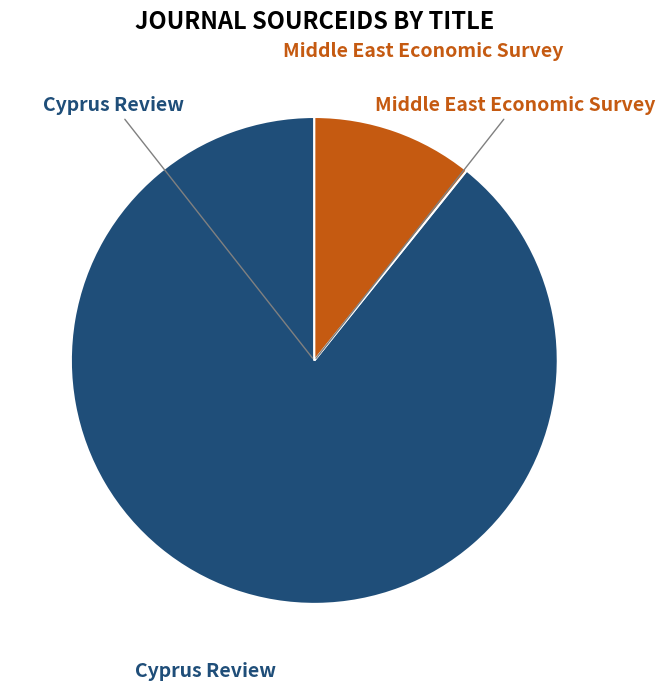

Which category has the biggest portion of the pie?

Cyprus Review